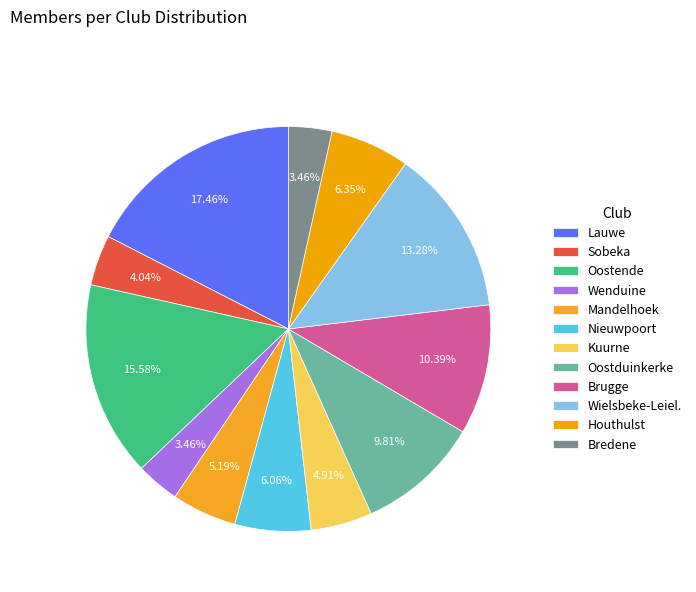

To the nearest percent, what is the combined percentage of Houthulst and Nieuwpoort?

12%